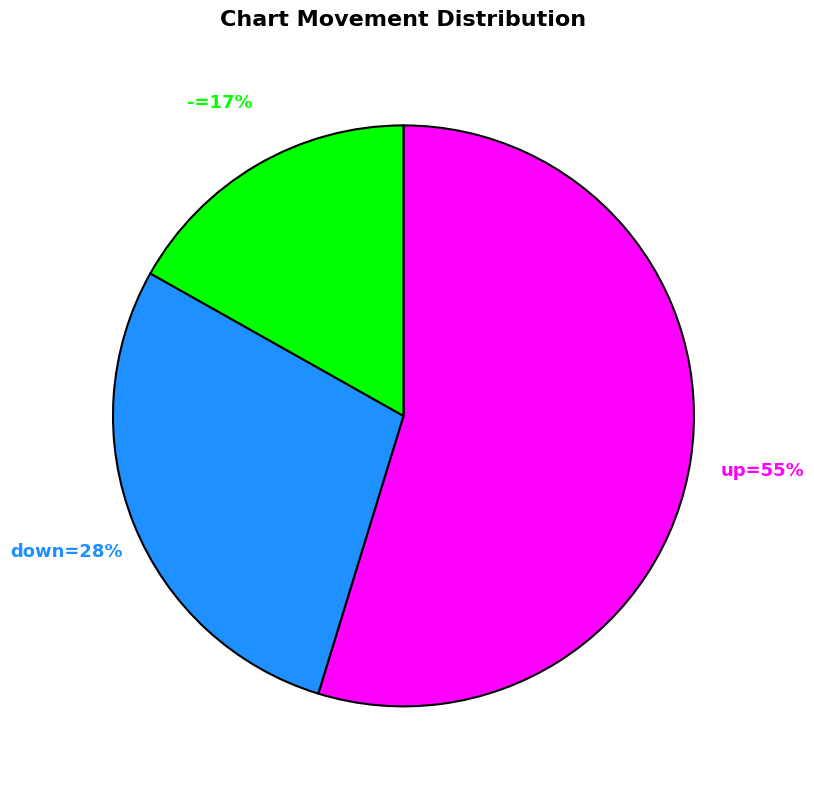

Does any single category account for the majority?

Yes